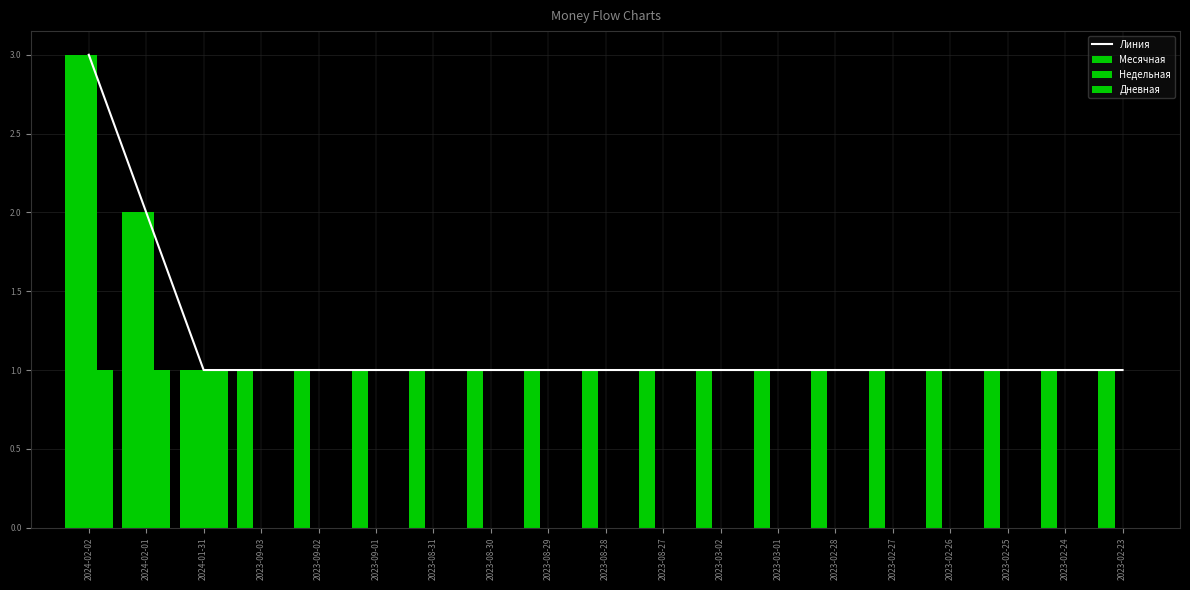

Reading right to left, transcribe all the data shown in this chart.

Линия: 1	1	1	1	1	1	1	1	1	1	1	1	1	1	1	1	1	2	3
Месячная: 1	1	1	1	1	1	1	1	1	1	1	1	1	1	1	1	1	2	3
Недельная: 0	0	0	0	0	0	0	0	0	0	0	0	0	0	0	0	1	2	3
Дневная: 0	0	0	0	0	0	0	0	0	0	0	0	0	0	0	0	1	1	1